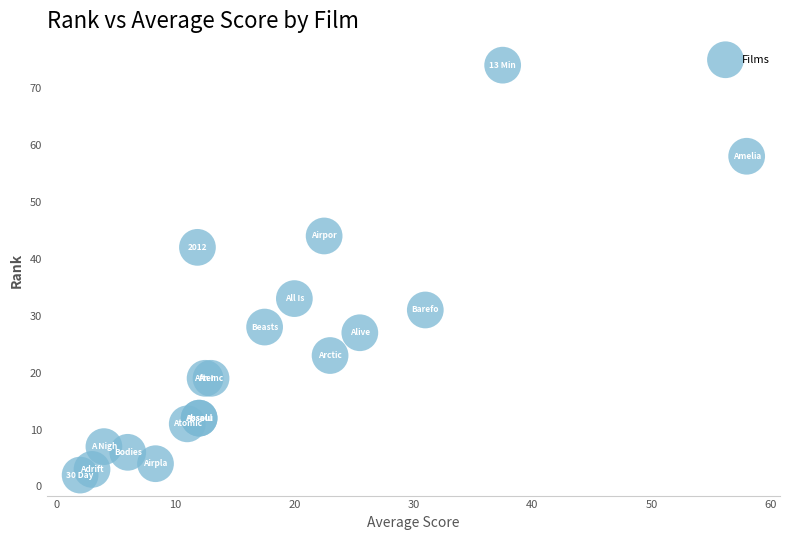

What Y value in the scatter plot is closest to 38?

42